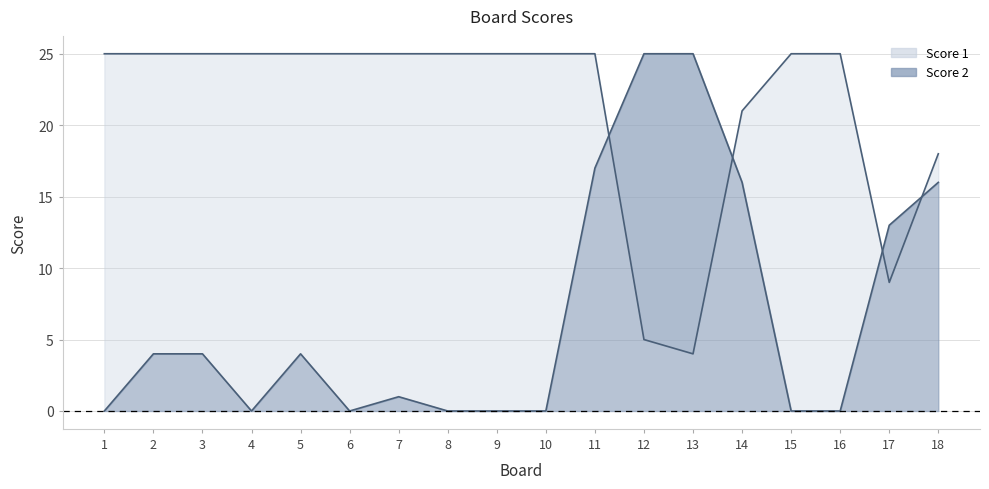

How many values in Score 2 are above zero?

10